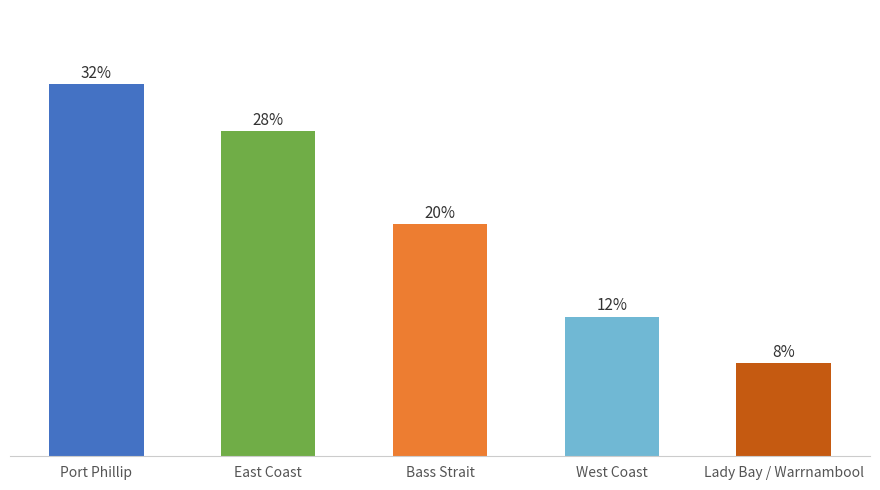

Rank the categories by value from lowest to highest.

Lady Bay / Warrnambool, West Coast, Bass Strait, East Coast, Port Phillip